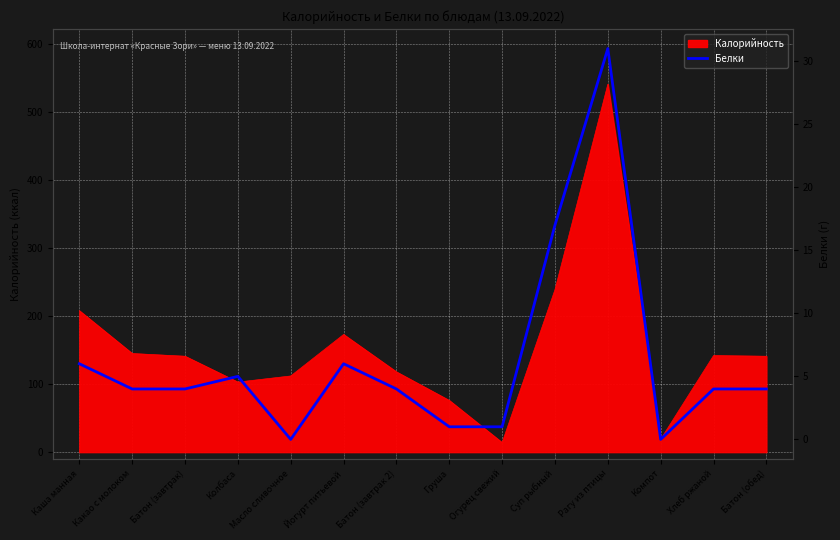

Is it true that the value at Огурец свежий is 1?

True